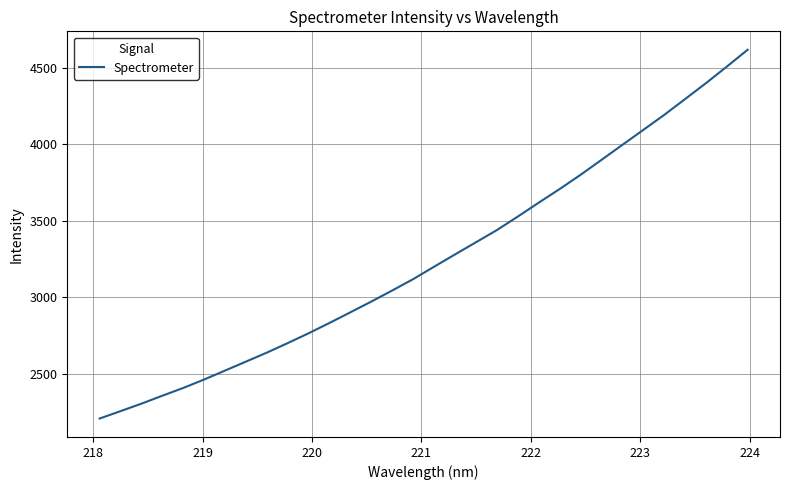

What is the minimum value shown in the chart?

2209.5